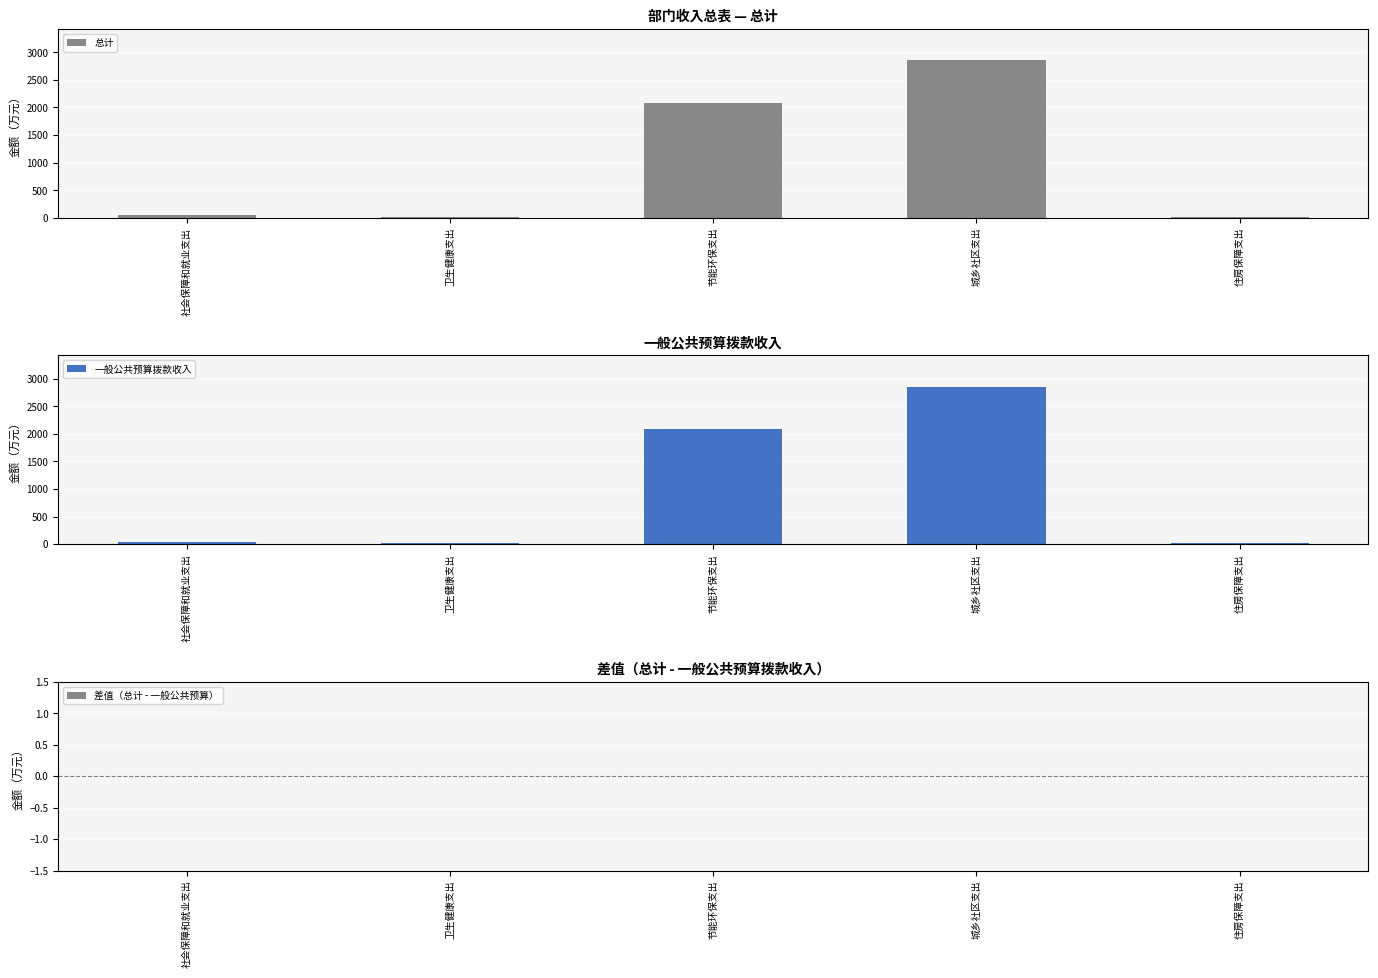

Between 社会保障和就业支出 and 节能环保支出, which series saw the biggest shift?

总计